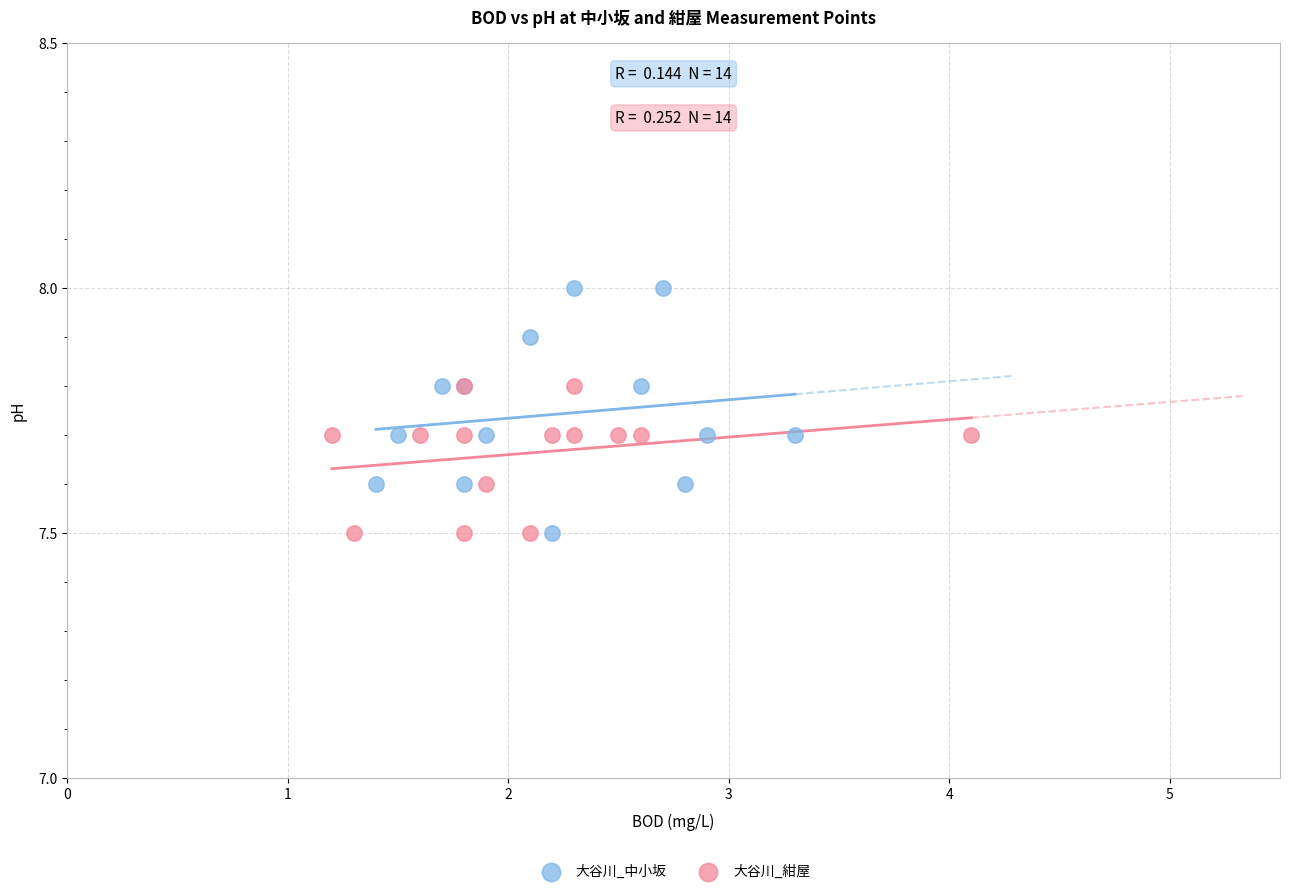

Which series contains the highest Y value?

大谷川_中小坂